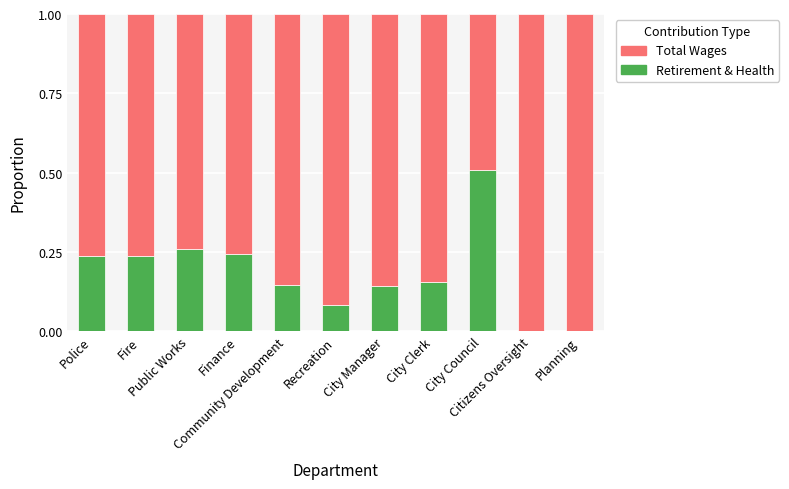

Are the bars horizontal?

No